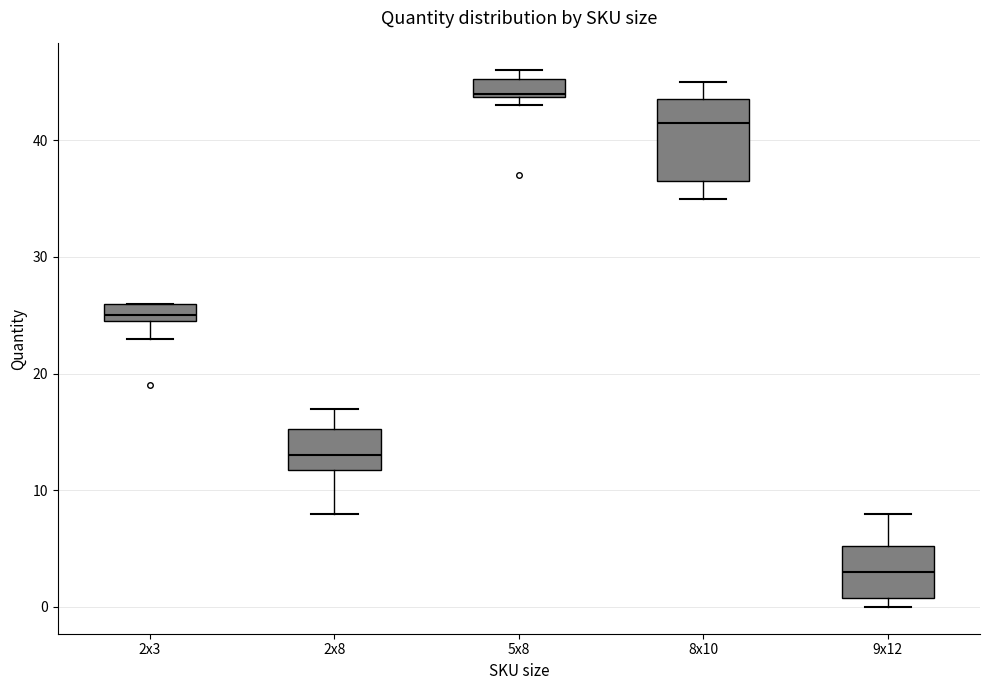

Which box is the tallest, from its lower edge to its upper edge?

8x10